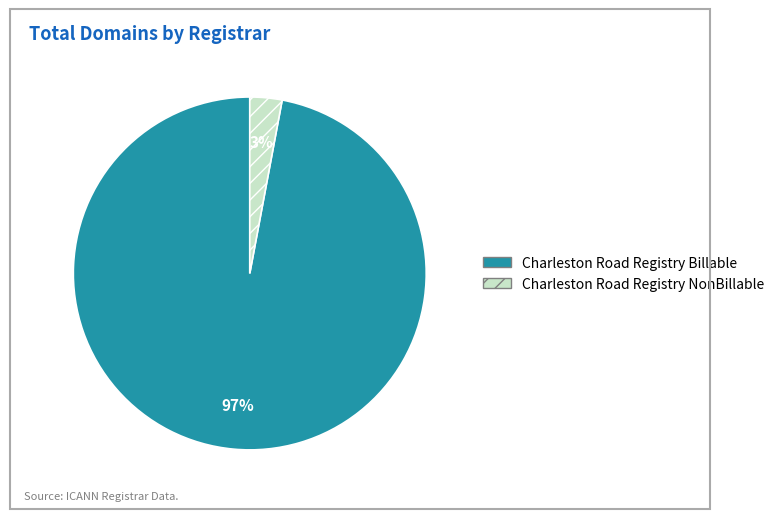

To the nearest percent, what portion does Charleston Road Registry Billable represent?

97%